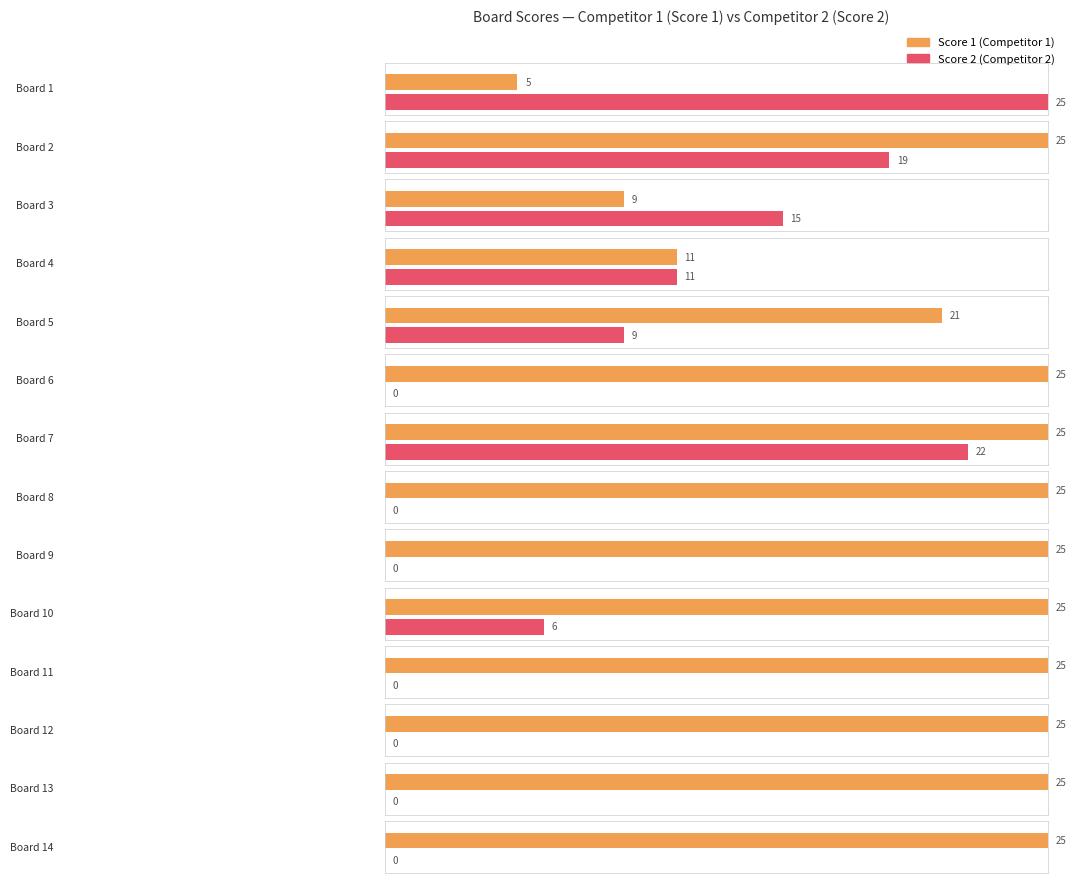

List the series in order of their peak value, highest first.

Score 1, Score 2